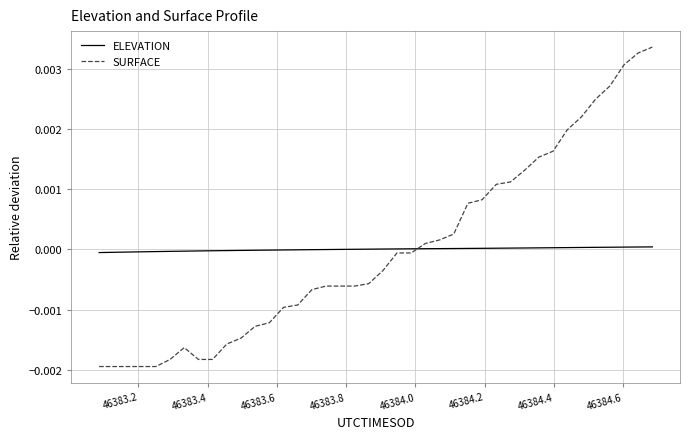

Count the number of categories in the chart.

40